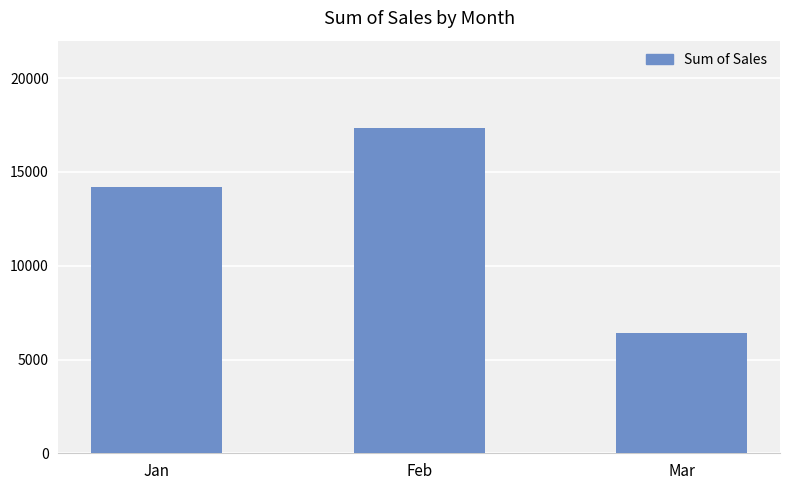

List the labels in order of value, smallest first.

Mar, Jan, Feb